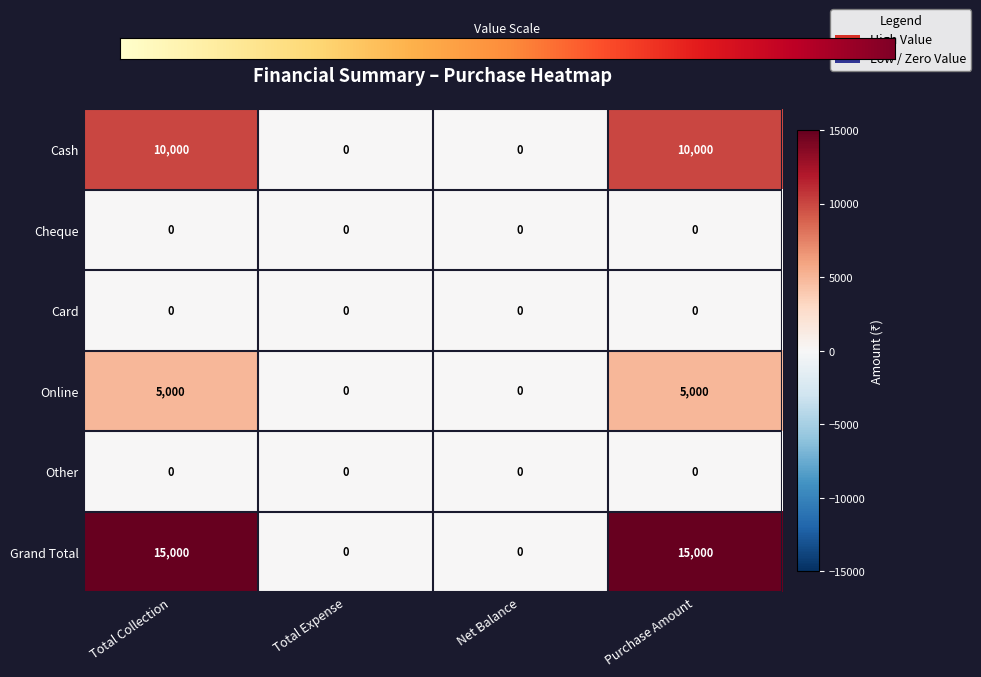

What is the average value of the Grand Total series?

7500